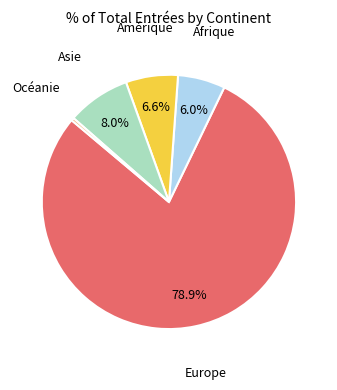

Between Afrique and Amérique, which is larger?

Amérique